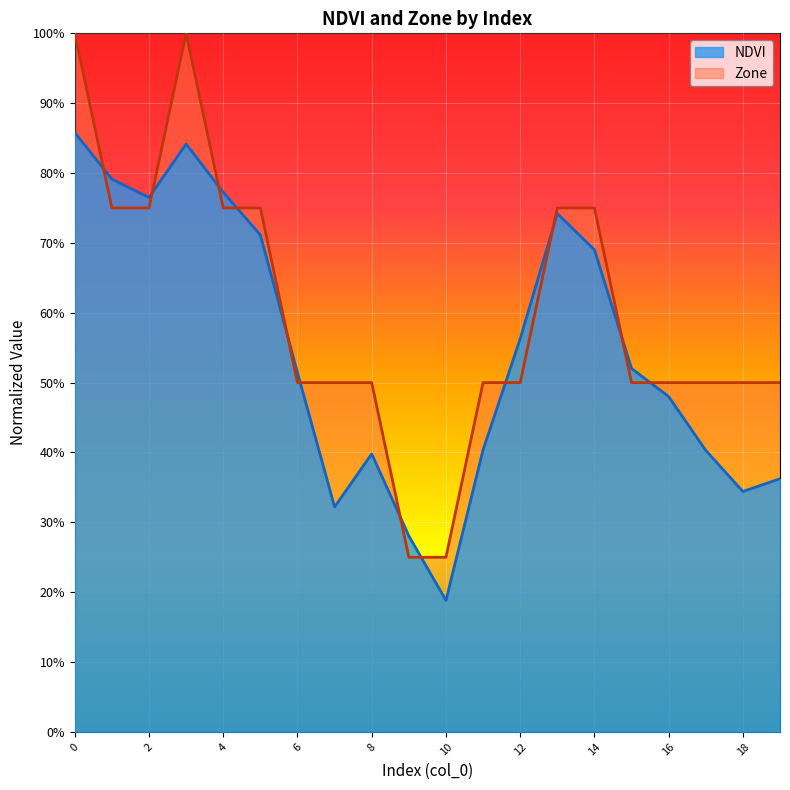

The NDVI series shows 0.8 at 1. True or false?

True